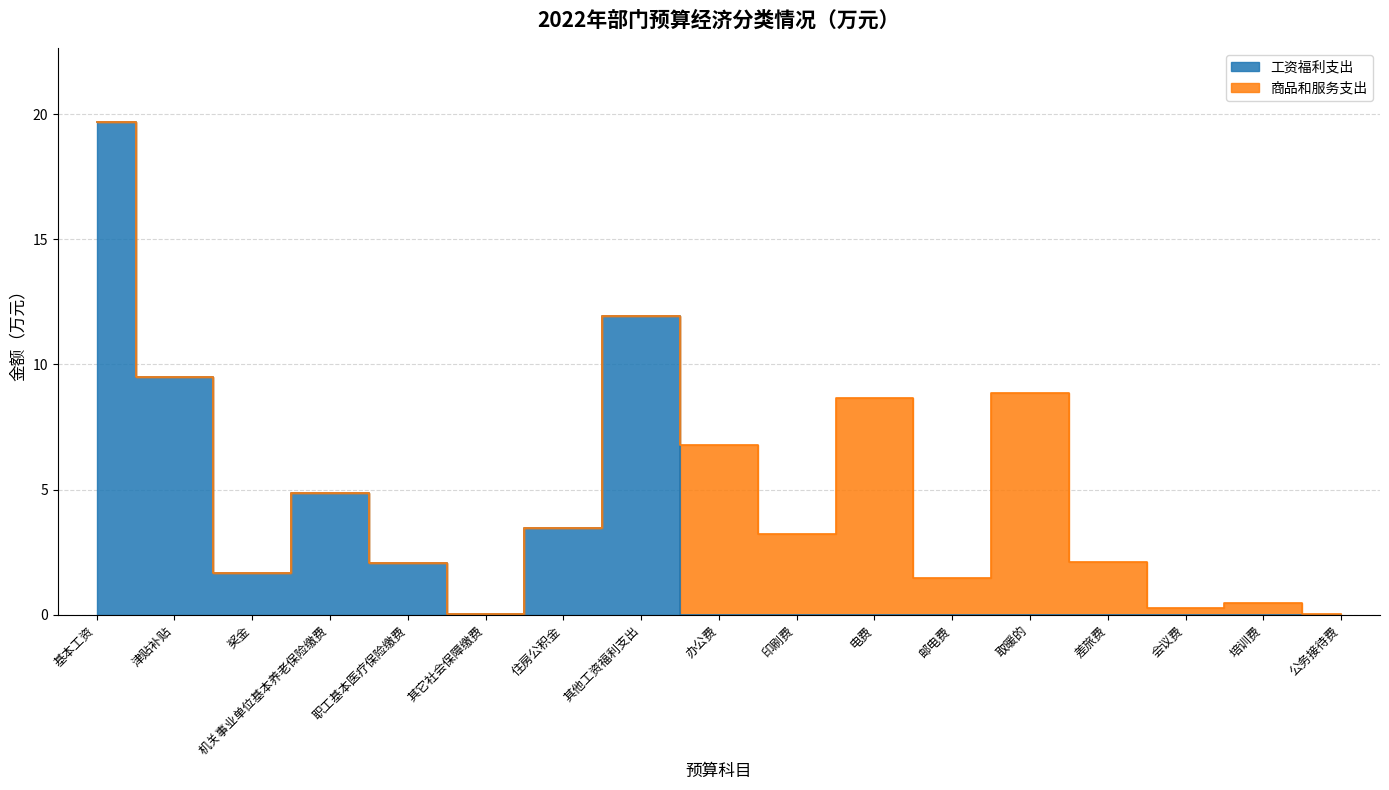

What position from the right is 取暖的?

5